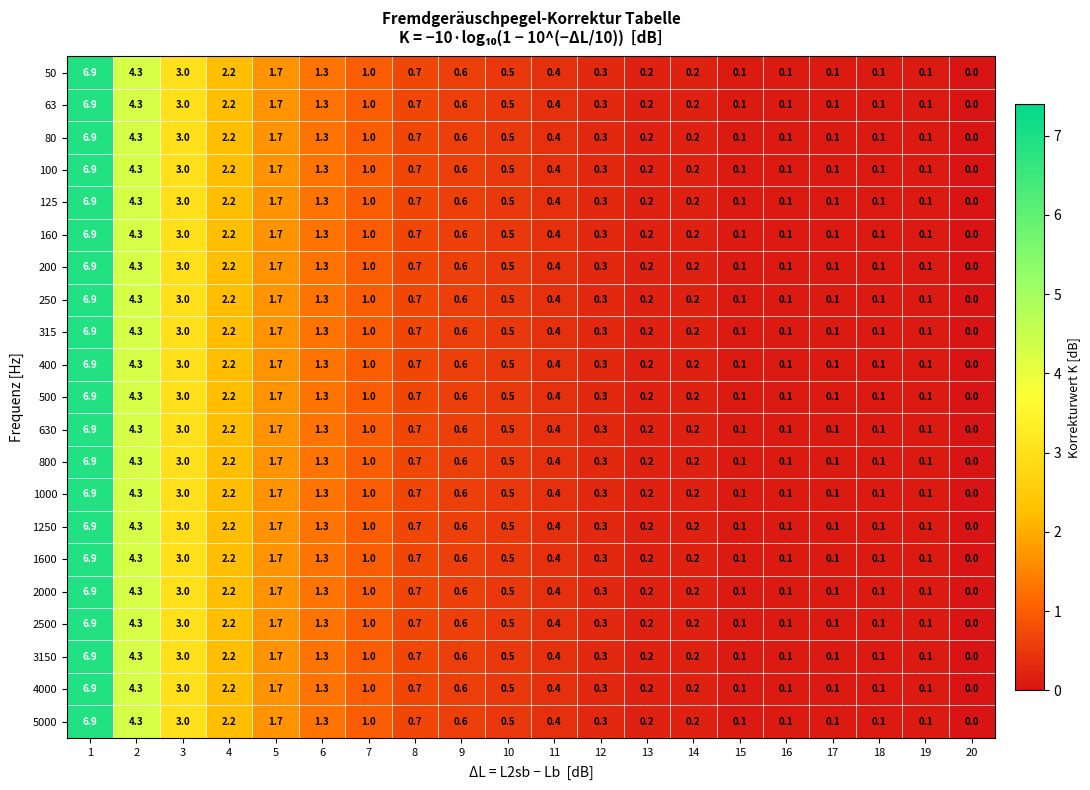

What is the maximum value for 100?

6.9